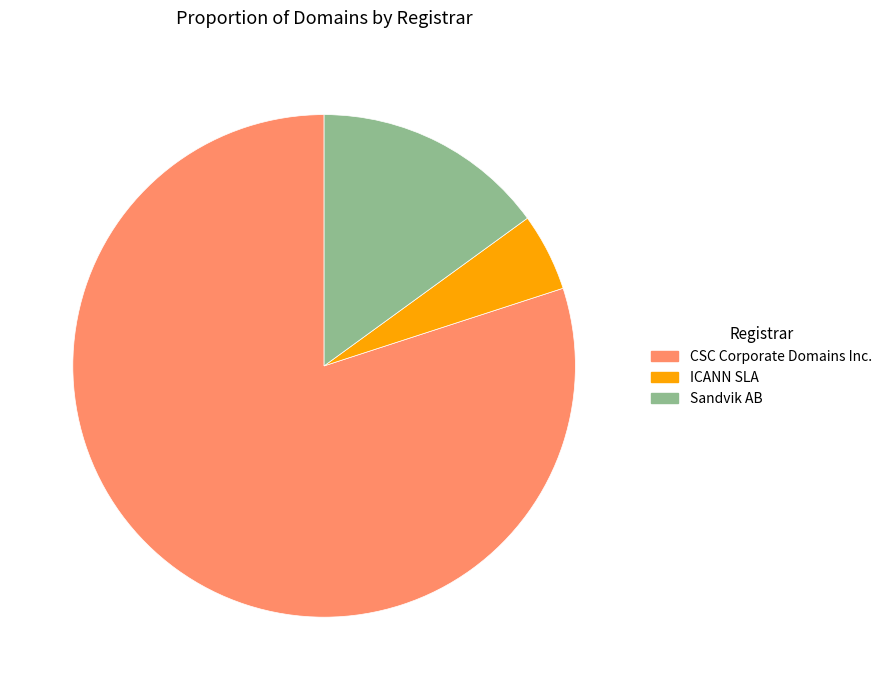

How many segments does this pie chart have?

3